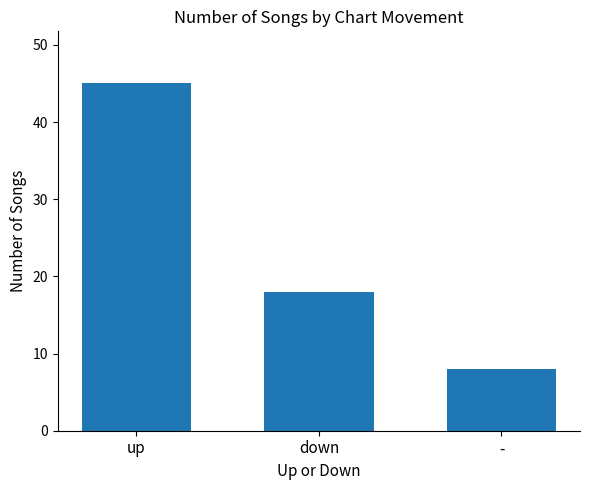

What value does the data have at -, to the nearest 10?

10